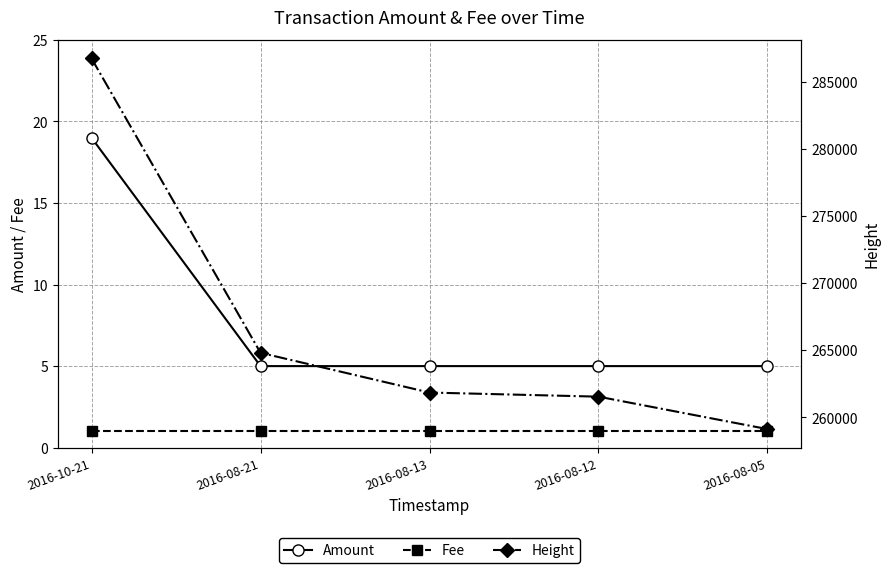

At which category is the sum across all series the highest?

2016-10-21